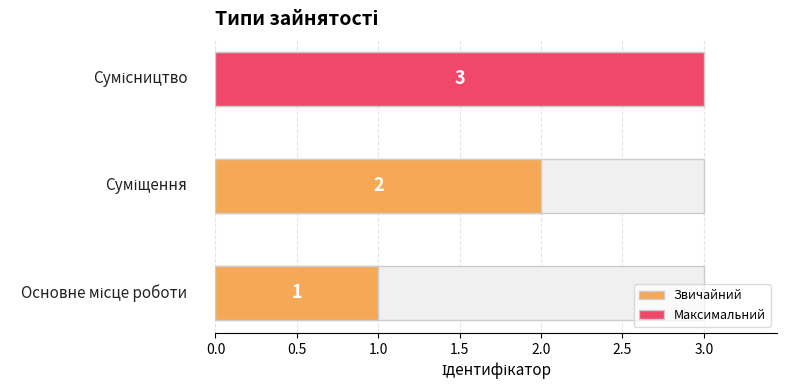

What is the label of the 2nd bar from the left?

Суміщення